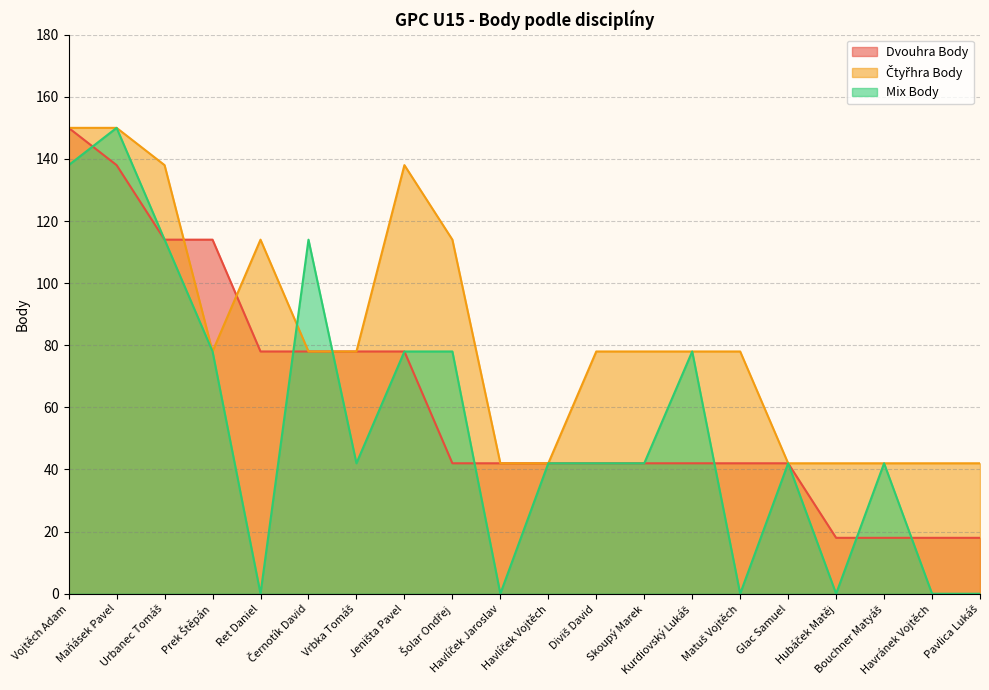

True or false: Čtyřhra Body has more than 2 interior local peaks.

False